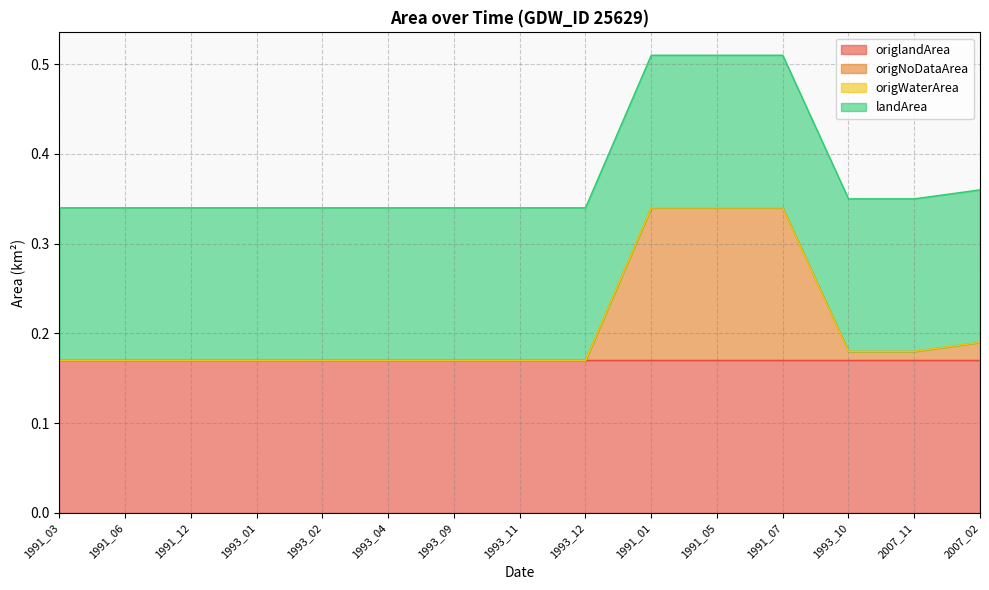

What is the label of the 10th point from the right?

1993_04